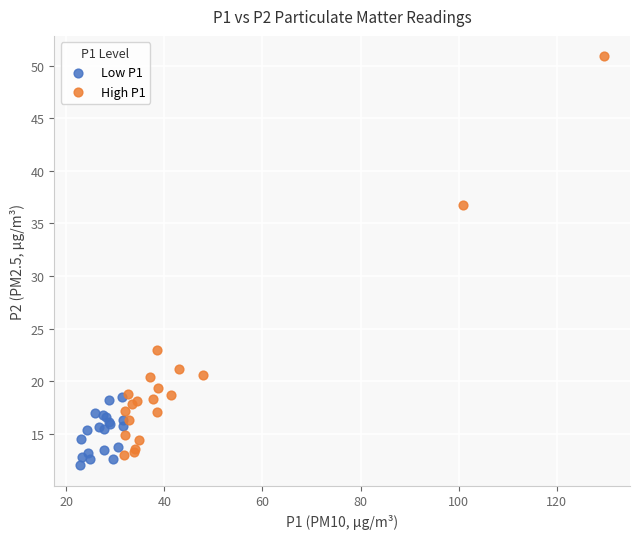

Which series reaches the maximum Y coordinate?

High P1